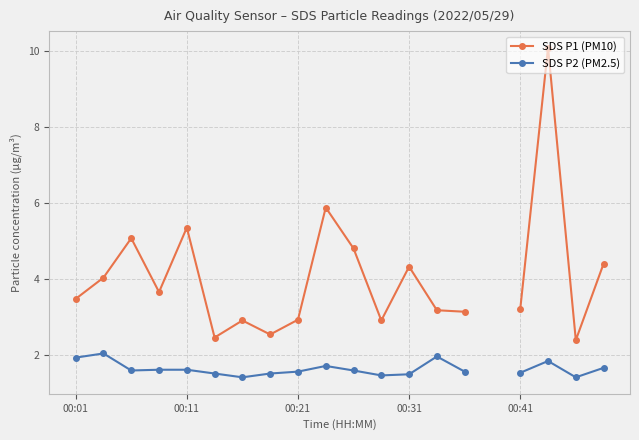

At which category does the chart reach its peak across all series?

17